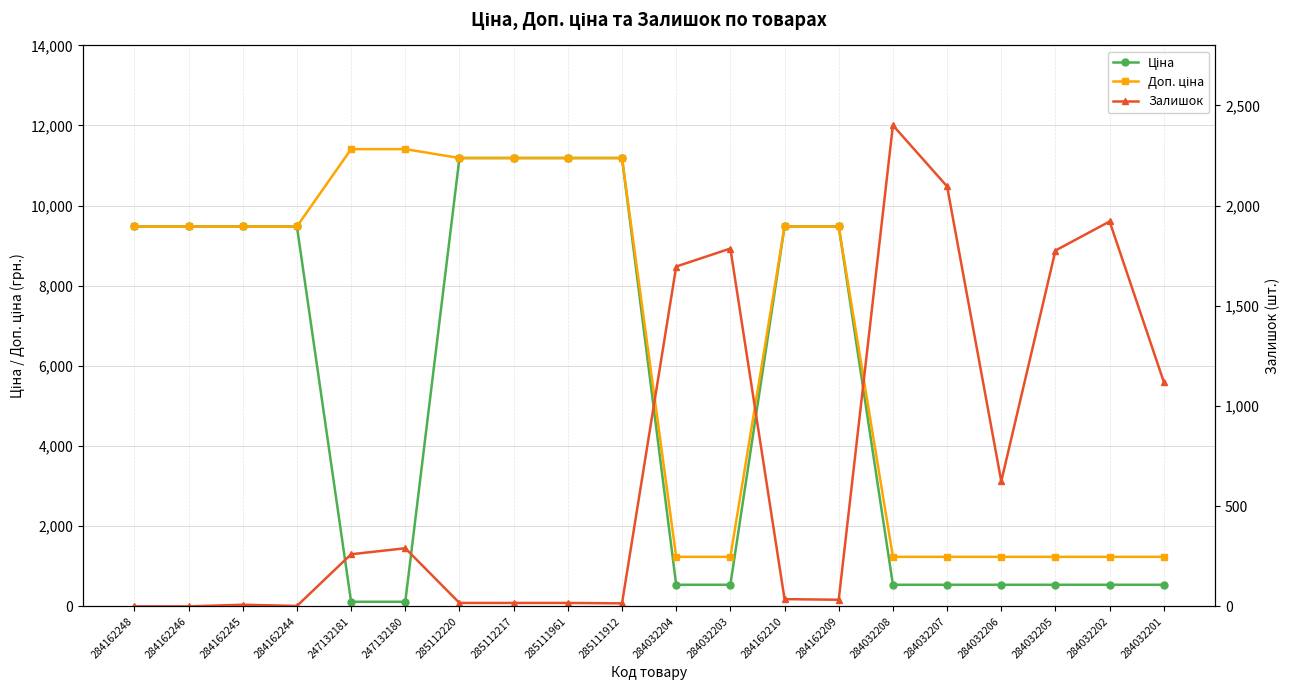

At which label does Залишок reach its peak?

284032208